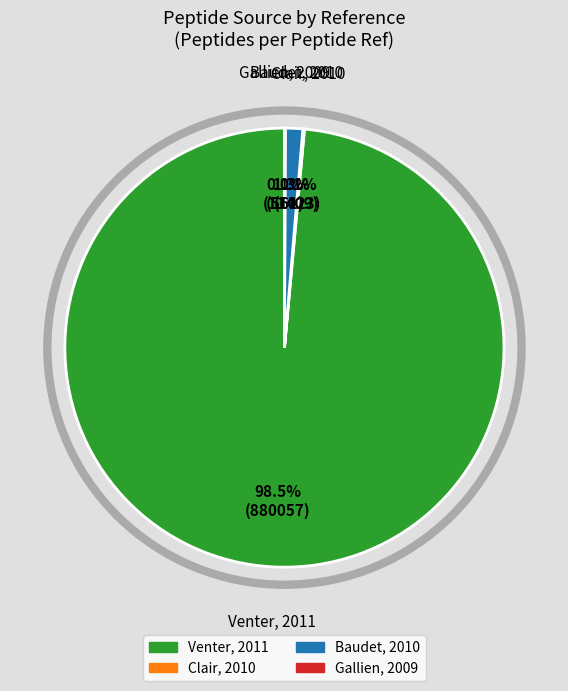

What is the total percentage of Venter, 2011 and Baudet, 2010?

99.8%